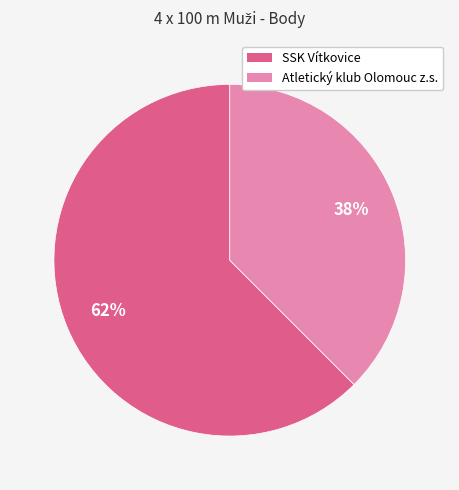

To the nearest percent, what portion does Atletický klub Olomouc z.s. represent?

38%